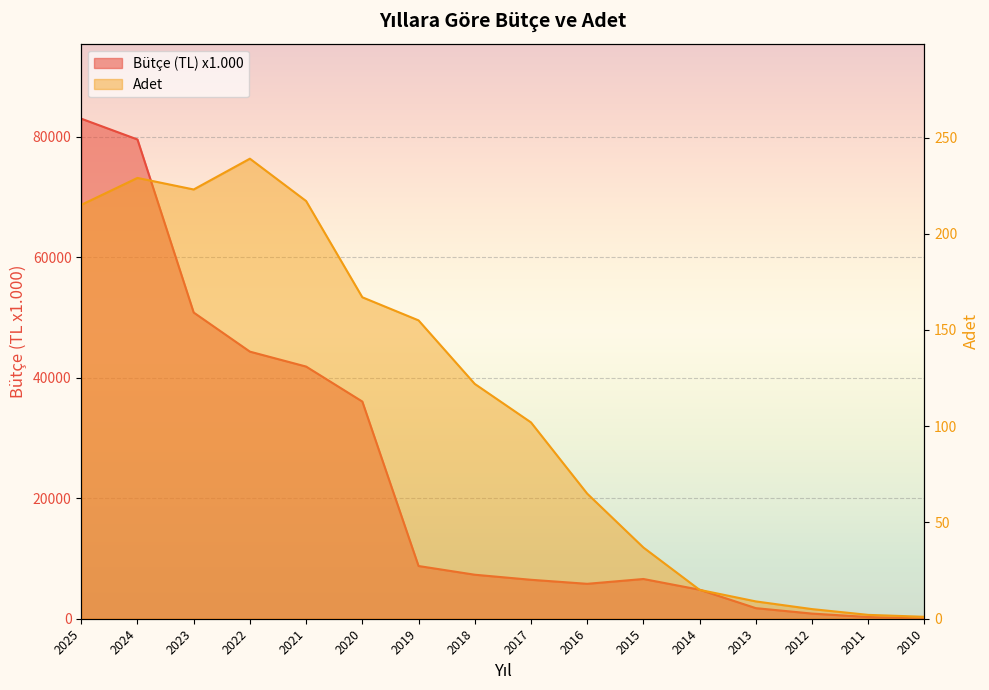

Which category has the highest value across all series?

2025